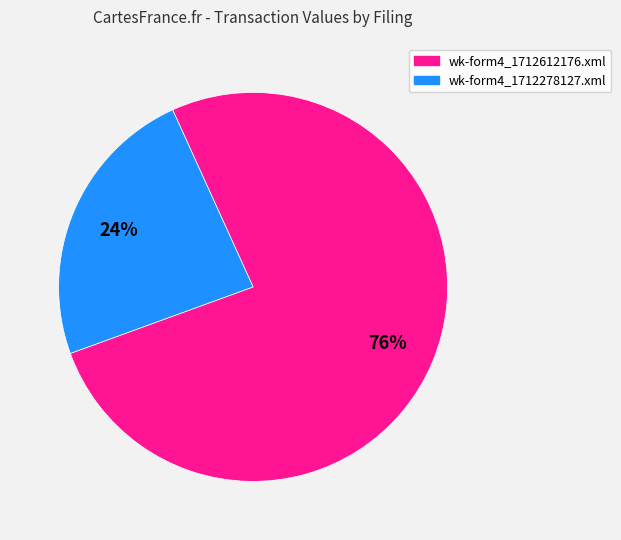

Is there a majority slice in this chart?

Yes